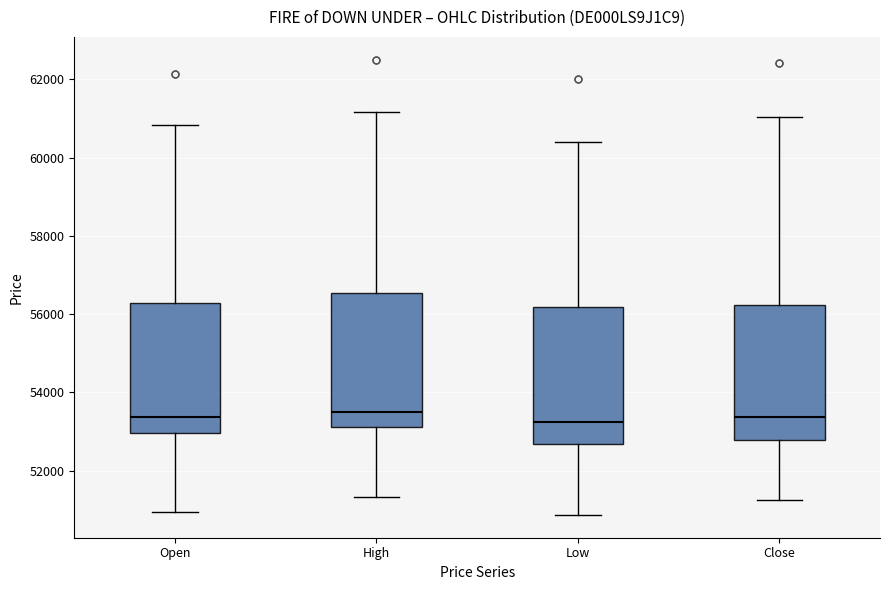

Where is the upper edge of the box for High on the y-axis? The values are not printed on the chart, so give them approximately, as read against the axis.

56600